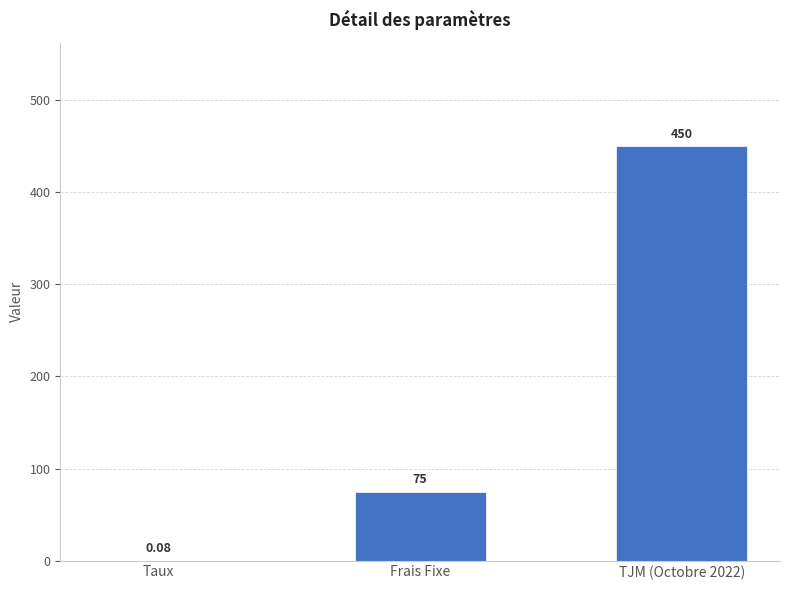

At which label is the value closest to 225?

Frais Fixe